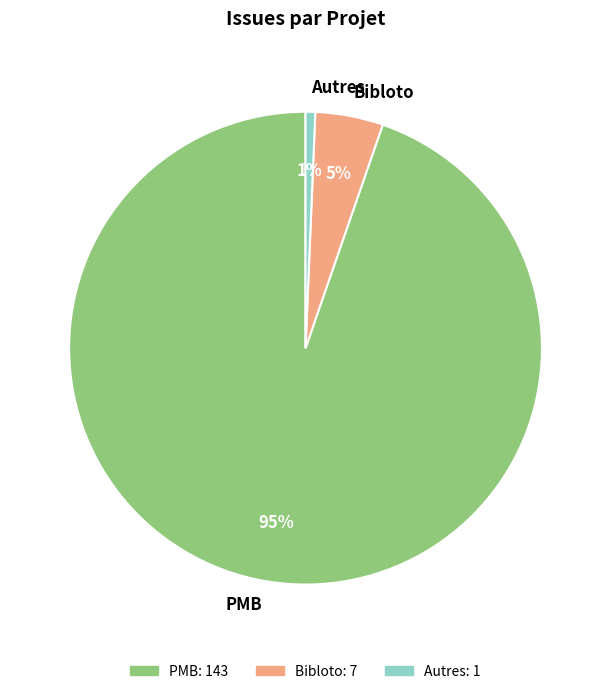

To the nearest percent, what is the average slice percentage?

33%